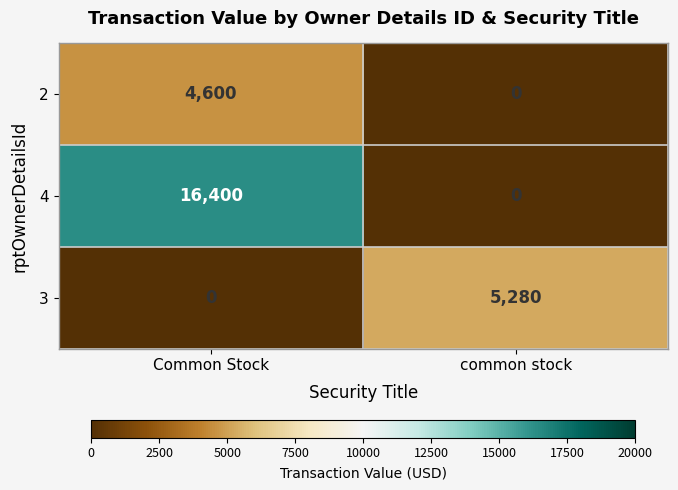

Which series has the largest total across all categories?

4